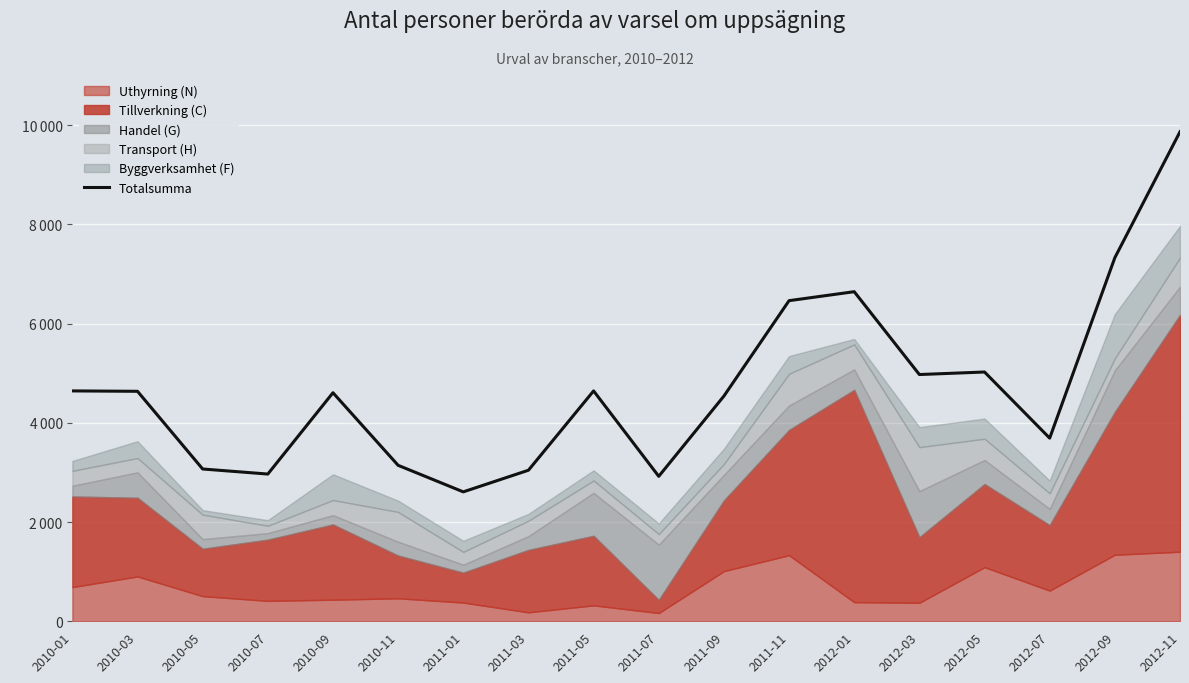

What position from the left is 2010-05?

3